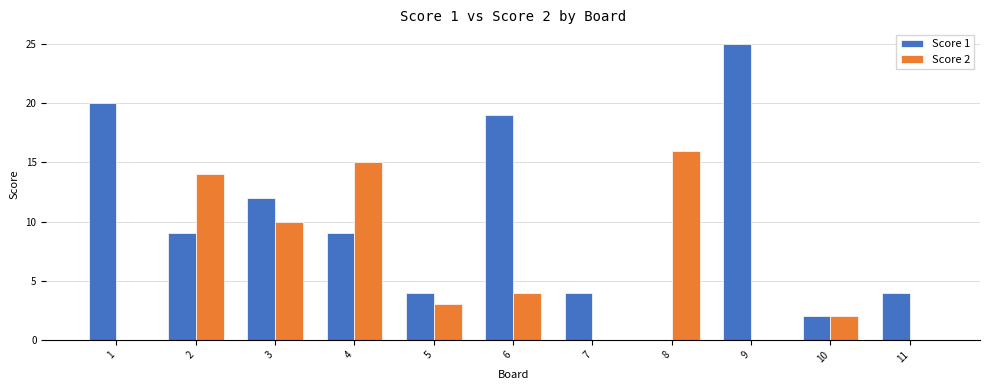

Are the bars grouped side by side (vs. stacked)?

Yes